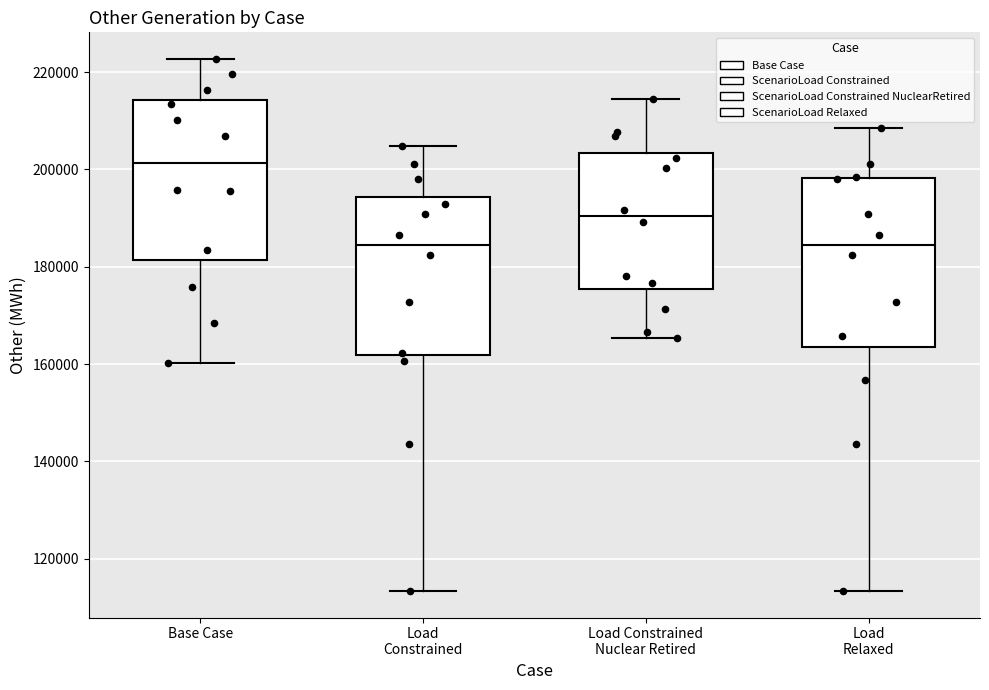

Reading left to right, transcribe this box plot: for each box, give where its median line is, the range the box spans, and where its two whiskers end, as read against the y-axis. The values are not printed on the chart, so give them approximately, as read against the axis.

Base Case: median 202000, box 182000 to 214000, whiskers 160000 to 222000
Load Constrained: median 184000, box 162000 to 194000, whiskers 114000 to 204000
Load Constrained Nuclear Retired: median 190000, box 176000 to 204000, whiskers 166000 to 214000
Load Relaxed: median 184000, box 164000 to 198000, whiskers 114000 to 208000